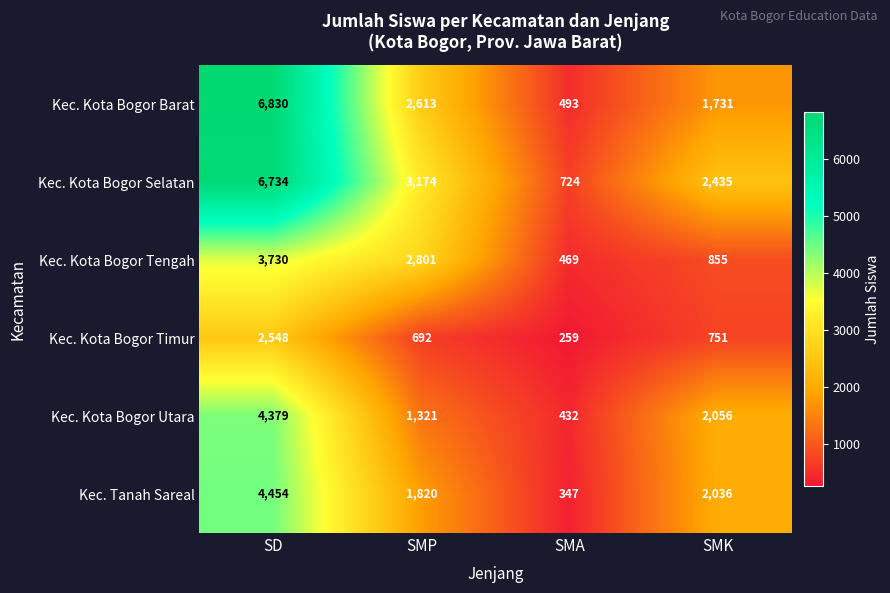

What is the difference between the maximum and minimum values in the Kec. Kota Bogor Timur series?

2289